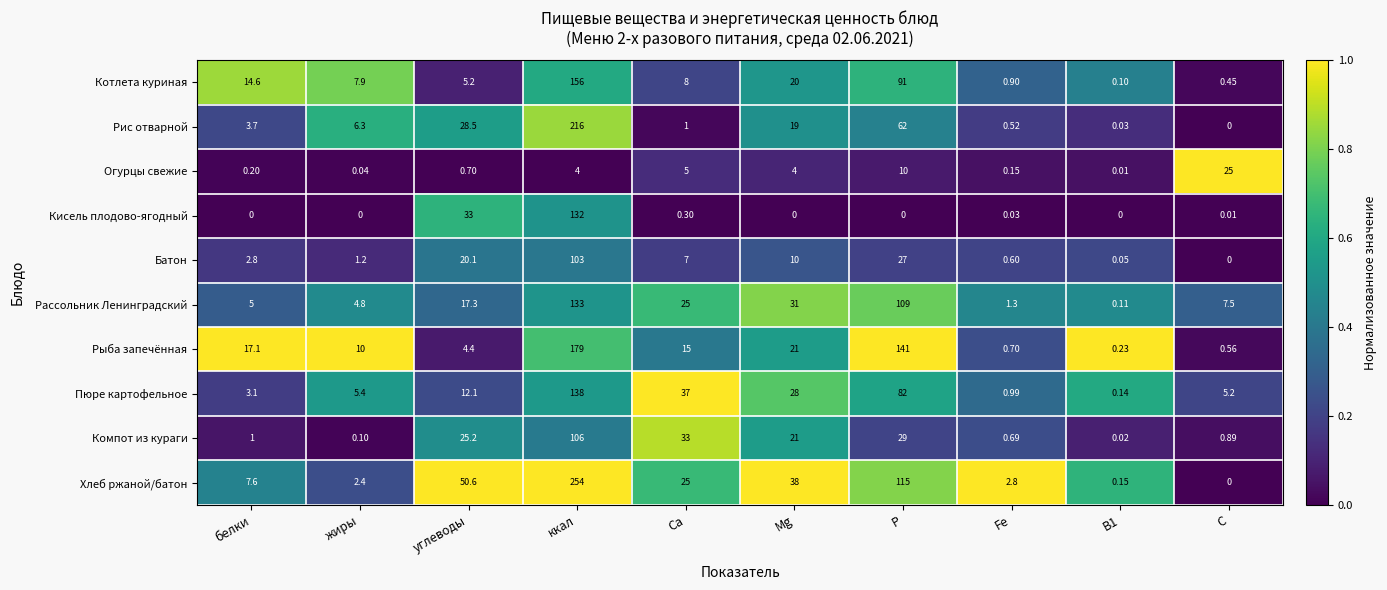

How many data points in Хлеб ржаной/батон are less than 25?

5